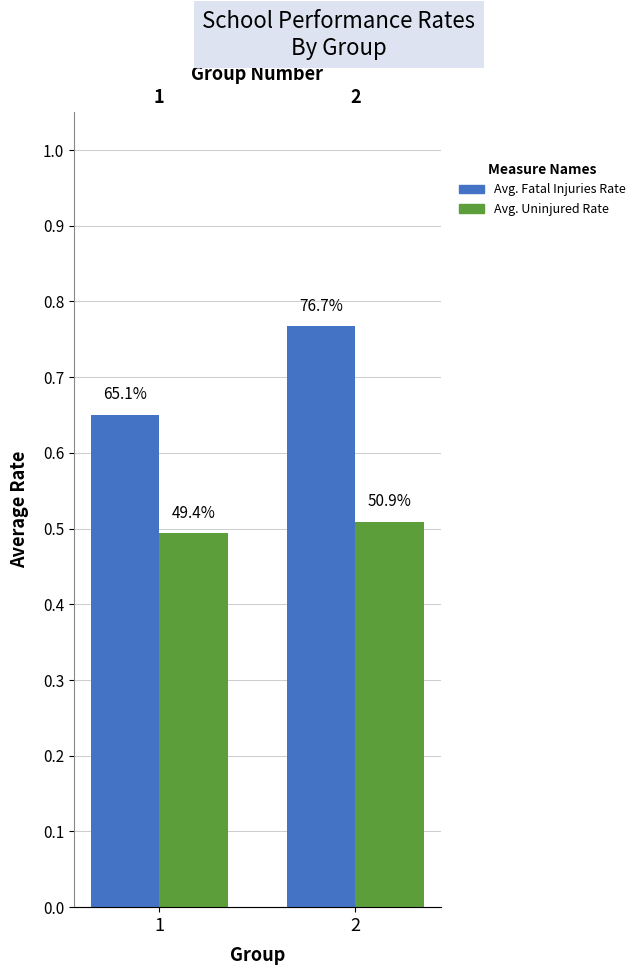

What is the approximate value of Avg. Uninjured Rate at 1?

0.5